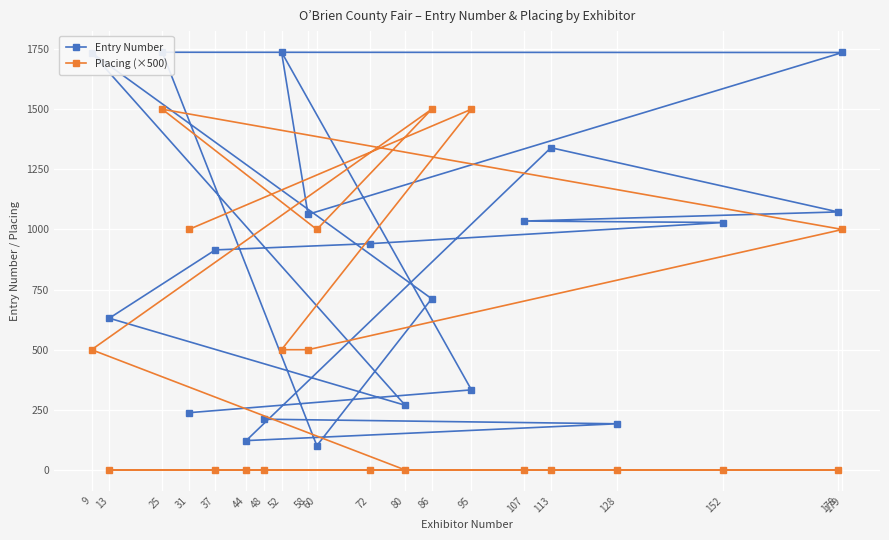

What is the difference between the second highest and second lowest values in the Entry Number series?

1615